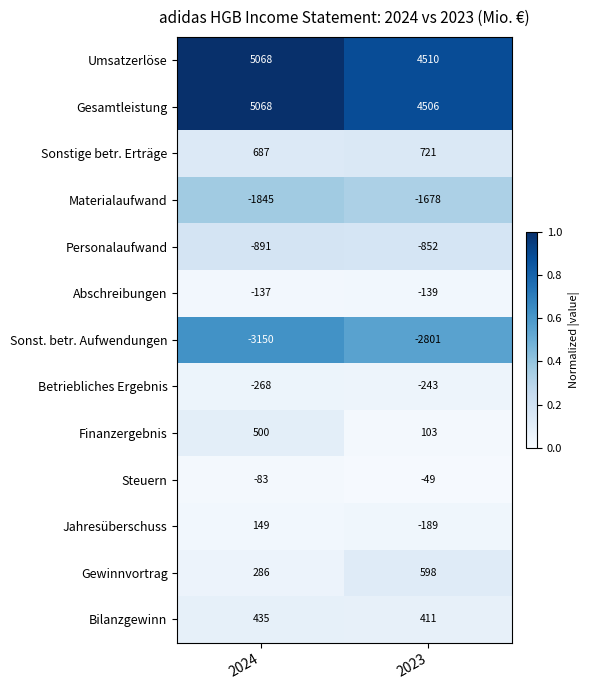

Reading left to right, list all the values displayed in this chart.

Umsatzerlöse: 2024=5068	2023=4510
Gesamtleistung: 2024=5068	2023=4506
Sonstige betr. Erträge: 2024=687	2023=721
Materialaufwand: 2024=-1845	2023=-1678
Personalaufwand: 2024=-891	2023=-852
Abschreibungen: 2024=-137	2023=-139
Sonst. betr. Aufwendungen: 2024=-3150	2023=-2801
Betriebliches Ergebnis: 2024=-268	2023=-243
Finanzergebnis: 2024=500	2023=103
Steuern: 2024=-83	2023=-49
Jahresüberschuss: 2024=149	2023=-189
Gewinnvortrag: 2024=286	2023=598
Bilanzgewinn: 2024=435	2023=411